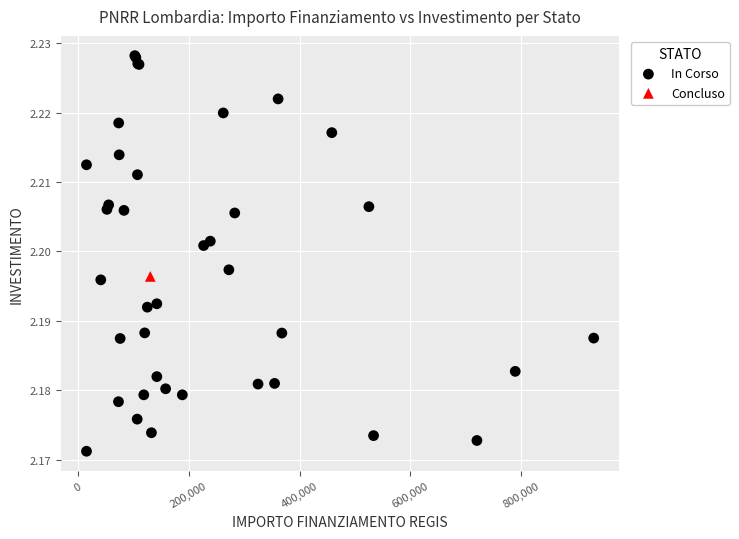

What are all the series names shown in the legend?

In Corso, Concluso